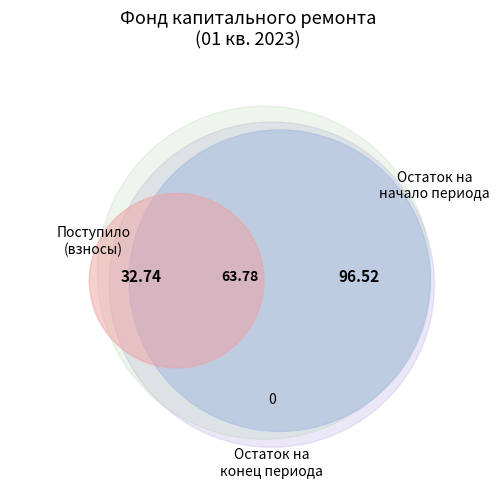

What percentage is the Остаток на конец периода slice, to the nearest percent?

50%